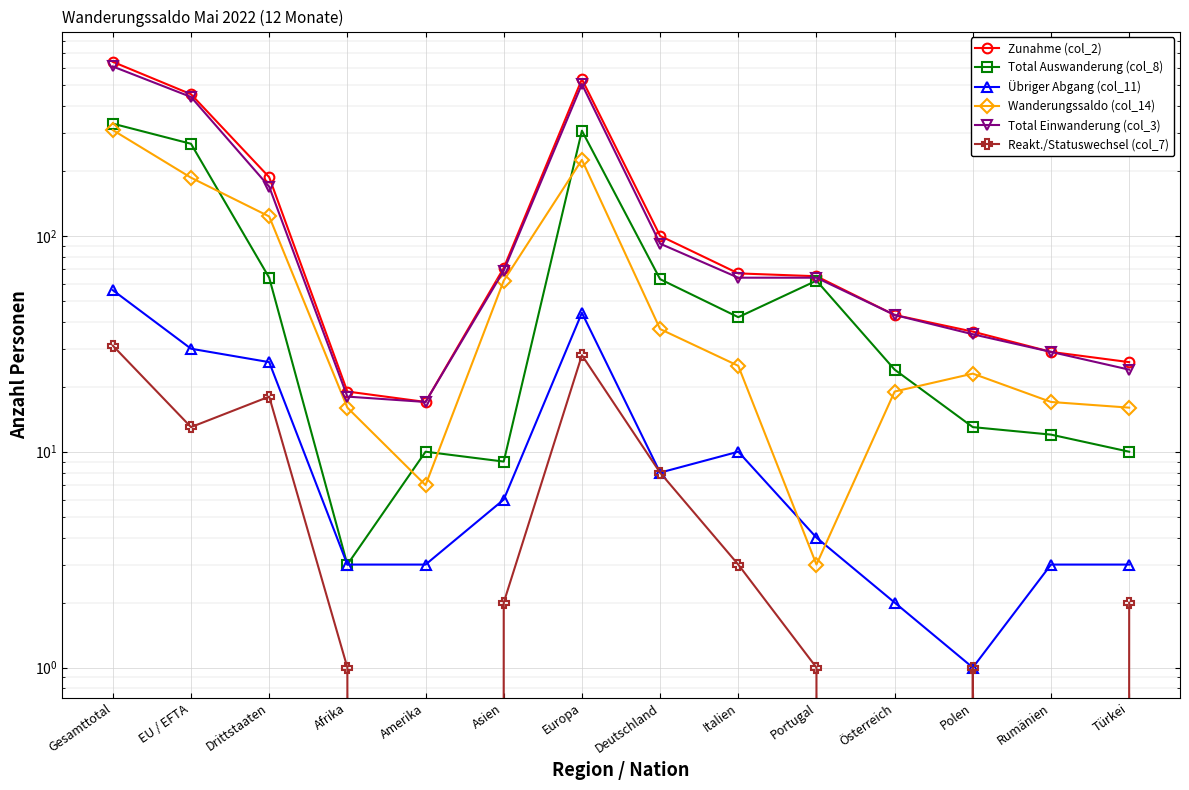

Reading right to left, list all the values displayed in this chart.

Zunahme (col_2): 26	29	36	43	65	67	100	532	71	17	19	187	453	640
Total Auswanderung (col_8): 10	12	13	24	62	42	63	307	9	10	3	64	267	331
Übriger Abgang (col_11): 3	3	1	2	4	10	8	44	6	3	3	26	30	56
Wanderungssaldo (col_14): 16	17	23	19	3	25	37	225	62	7	16	123	186	309
Total Einwanderung (col_3): 24	29	35	43	64	64	92	504	69	17	18	169	440	609
Reakt./Statuswechsel (col_7): 2	0	1	0	1	3	8	28	2	0	1	18	13	31